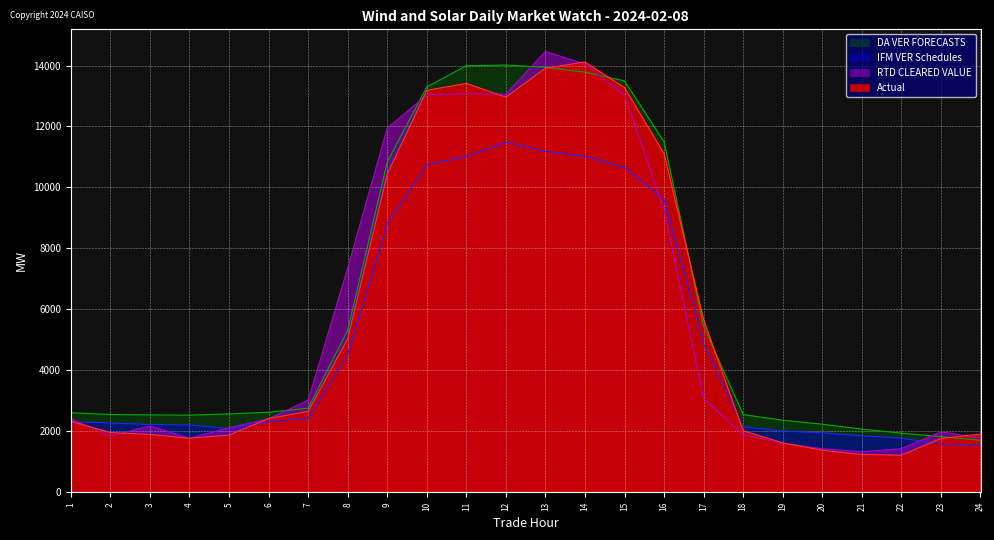

Which series ends up on top after the final intersection of Actual and IFM VER Schedules?

Actual